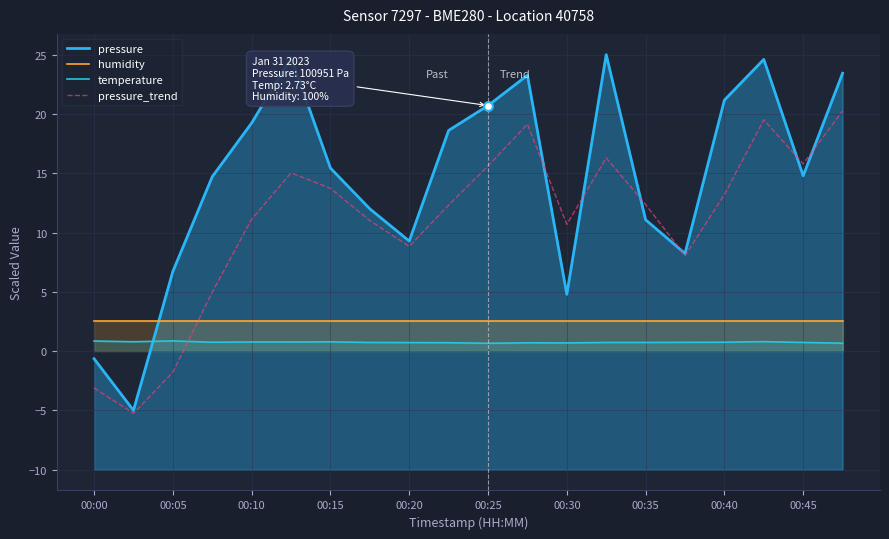

At how many categories does at least one series exceed 24?

3